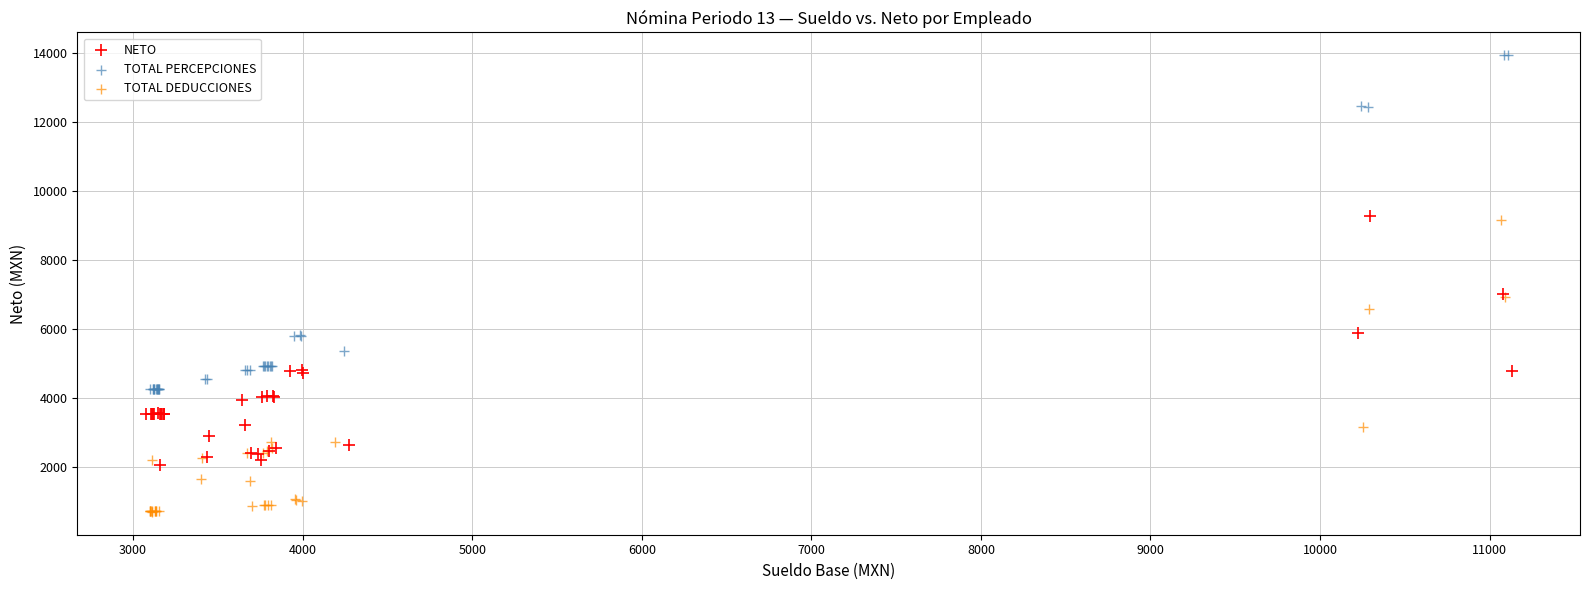

What are all the series names shown in the legend?

NETO, TOTAL PERCEPCIONES, TOTAL DEDUCCIONES